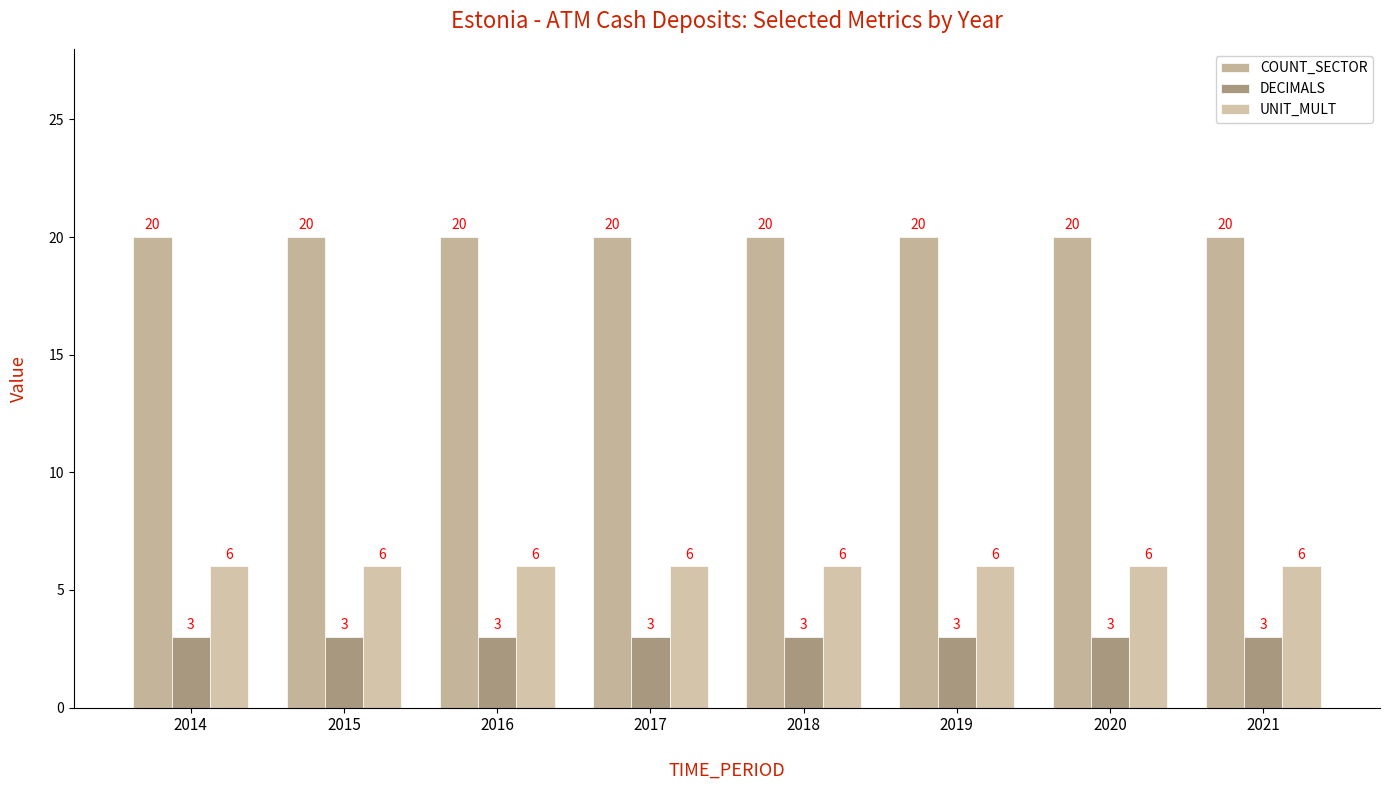

Reading left to right, extract all data points from this chart.

COUNT_SECTOR: 2014=20	2015=20	2016=20	2017=20	2018=20	2019=20	2020=20	2021=20
DECIMALS: 2014=3	2015=3	2016=3	2017=3	2018=3	2019=3	2020=3	2021=3
UNIT_MULT: 2014=6	2015=6	2016=6	2017=6	2018=6	2019=6	2020=6	2021=6